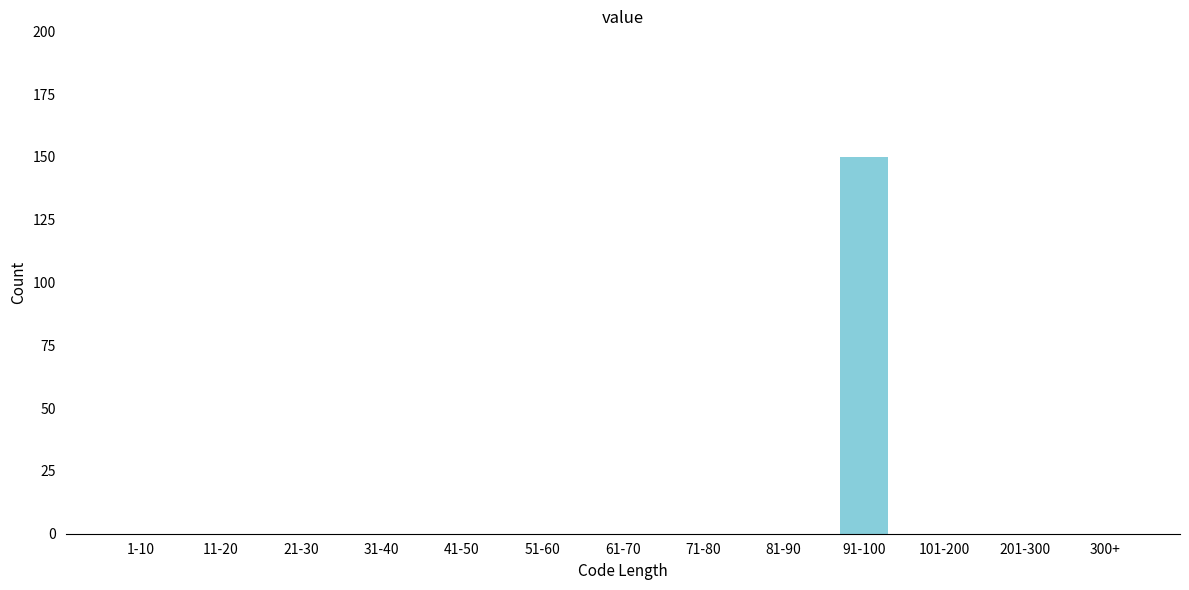

Reading left to right, extract all data points from this chart.

1-10=0	11-20=0	21-30=0	31-40=0	41-50=0	51-60=0	61-70=0	71-80=0	81-90=0	91-100=150	101-200=0	201-300=0	300+=0